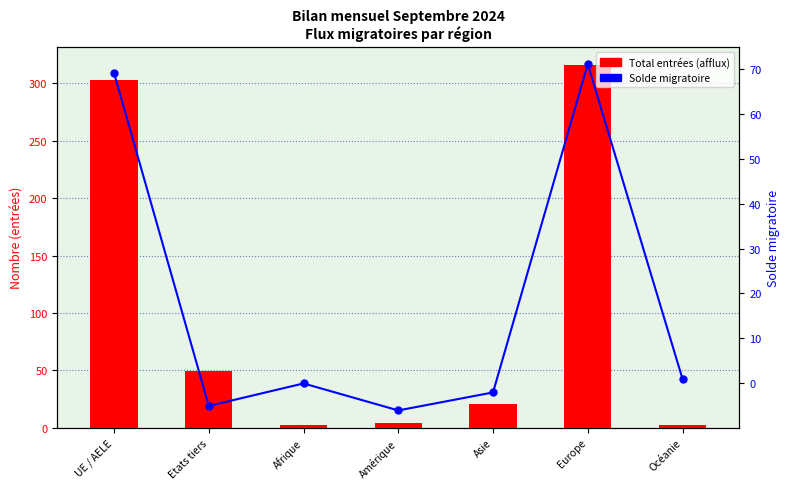

What is the maximum value for Solde migratoire?

71